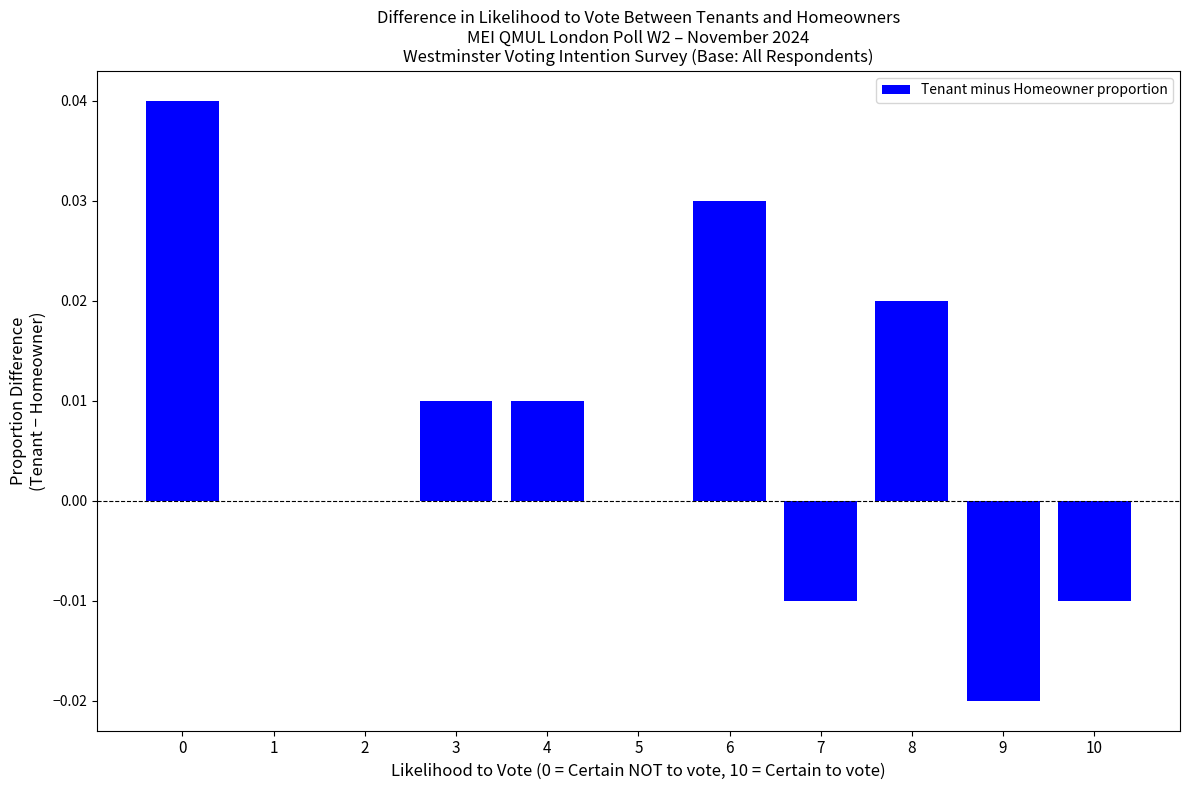

How many data points does each series have?

11